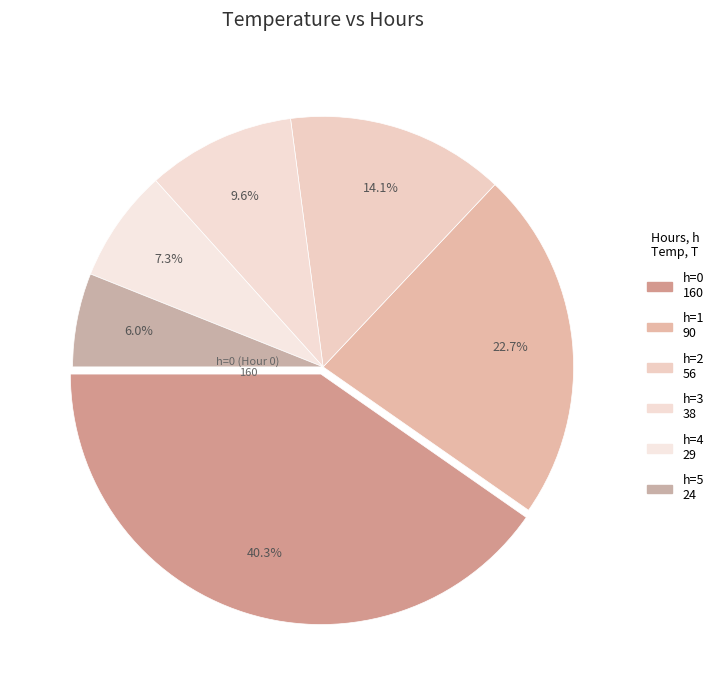

Rank the categories by value from lowest to highest.

5, 4, 3, 2, 1, 0